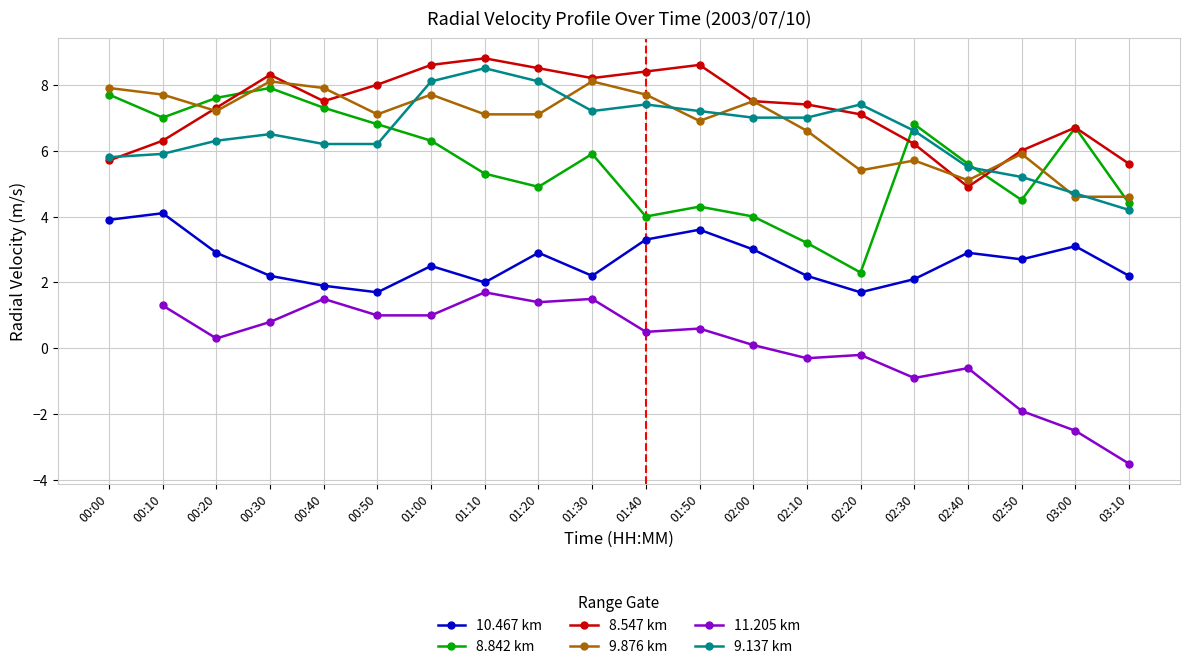

The 8.842 km series shows 5.9 at 01:30. True or false?

True